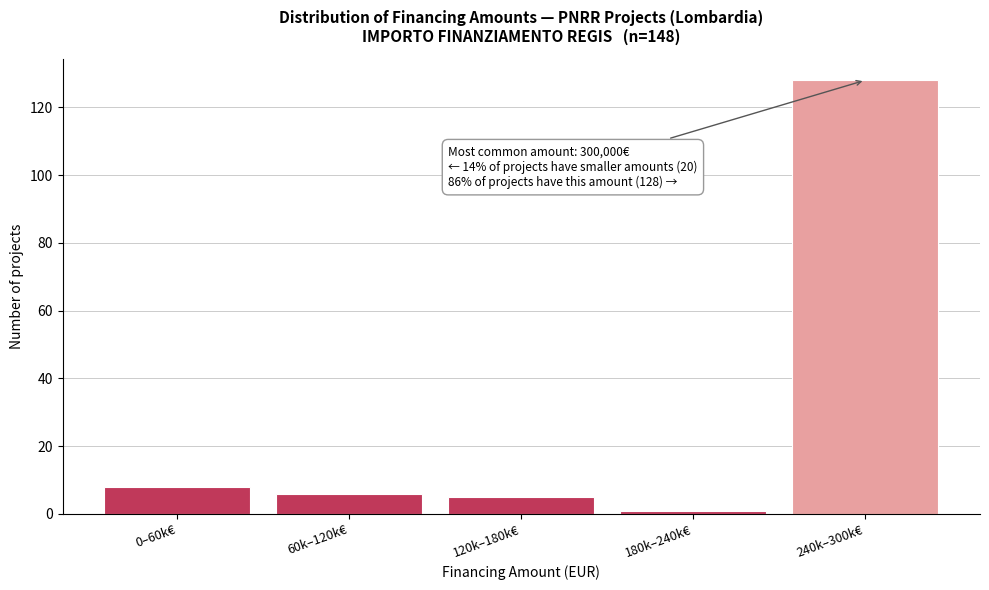

Reading left to right, list all the values displayed in this chart.

0–60k€=8	60k–120k€=6	120k–180k€=5	180k–240k€=1	240k–300k€=128